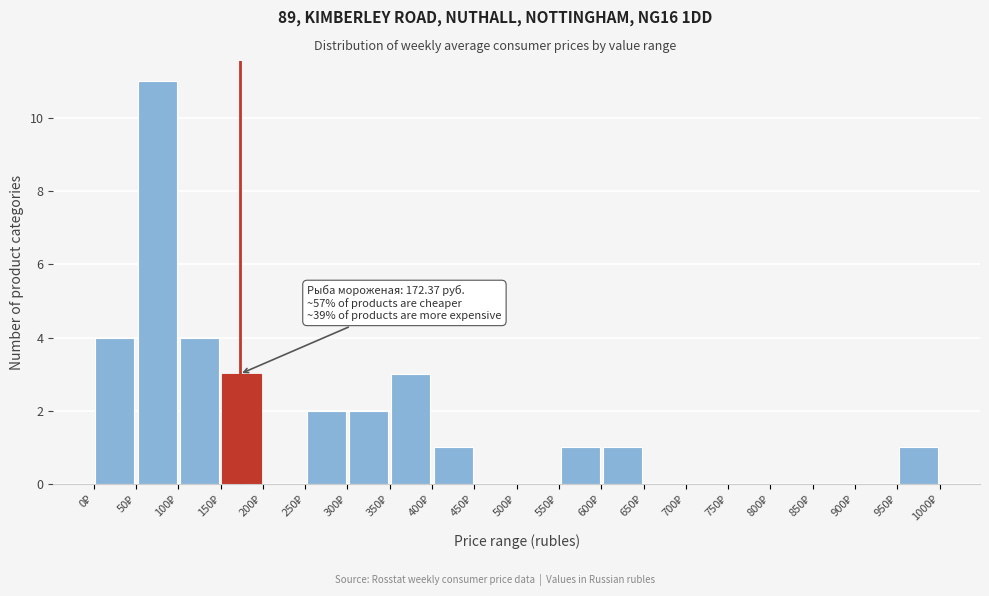

Which range on the x-axis has the tallest bar?

50 to 100